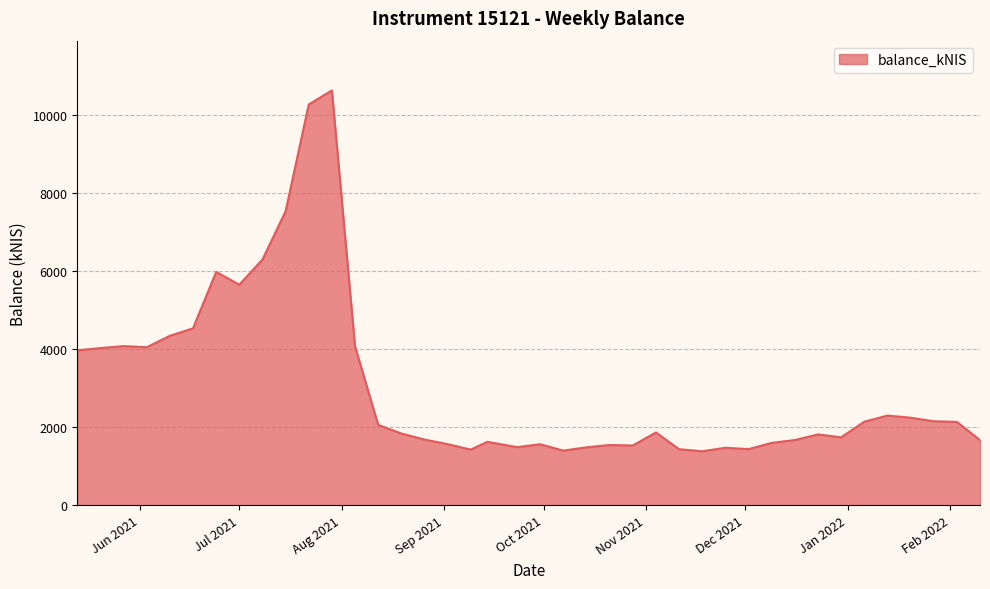

What is the smallest value displayed?

1382.4